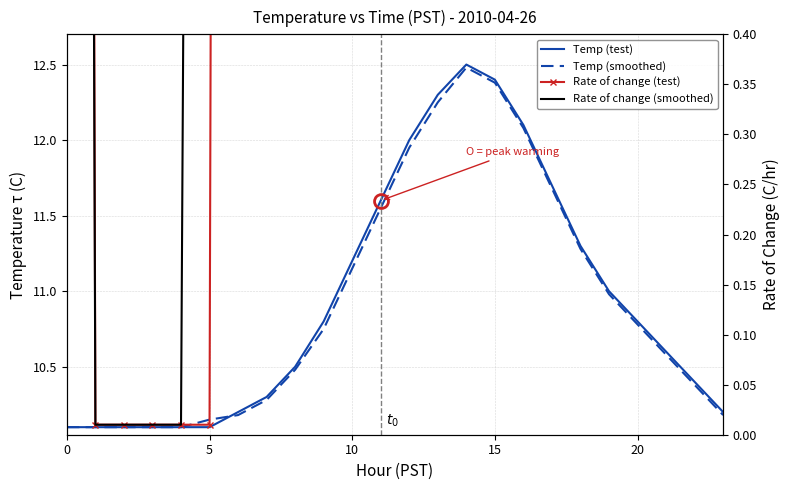

What is the total value across all series at 7?

40.6